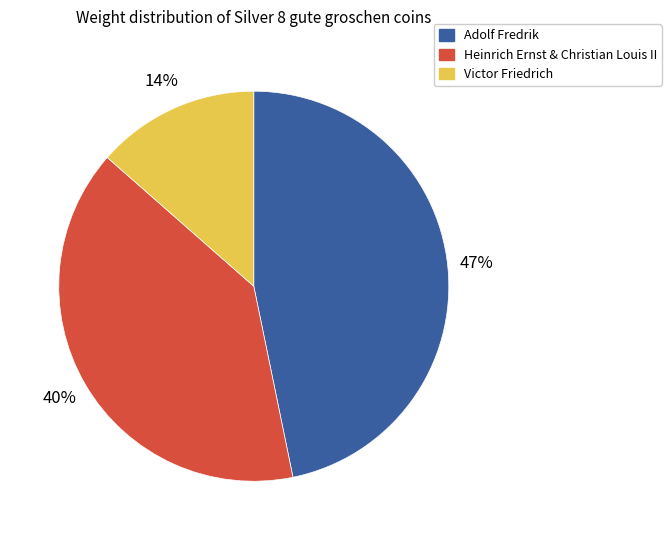

Is there a majority slice in this chart?

No